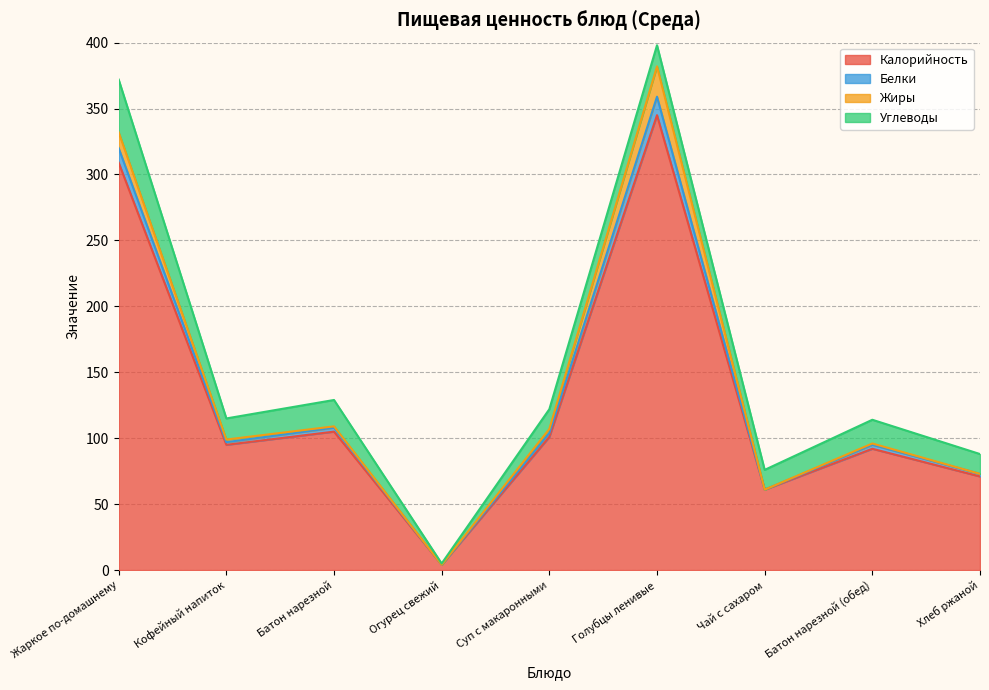

What is the total value across all series at Голубцы ленивые?

398